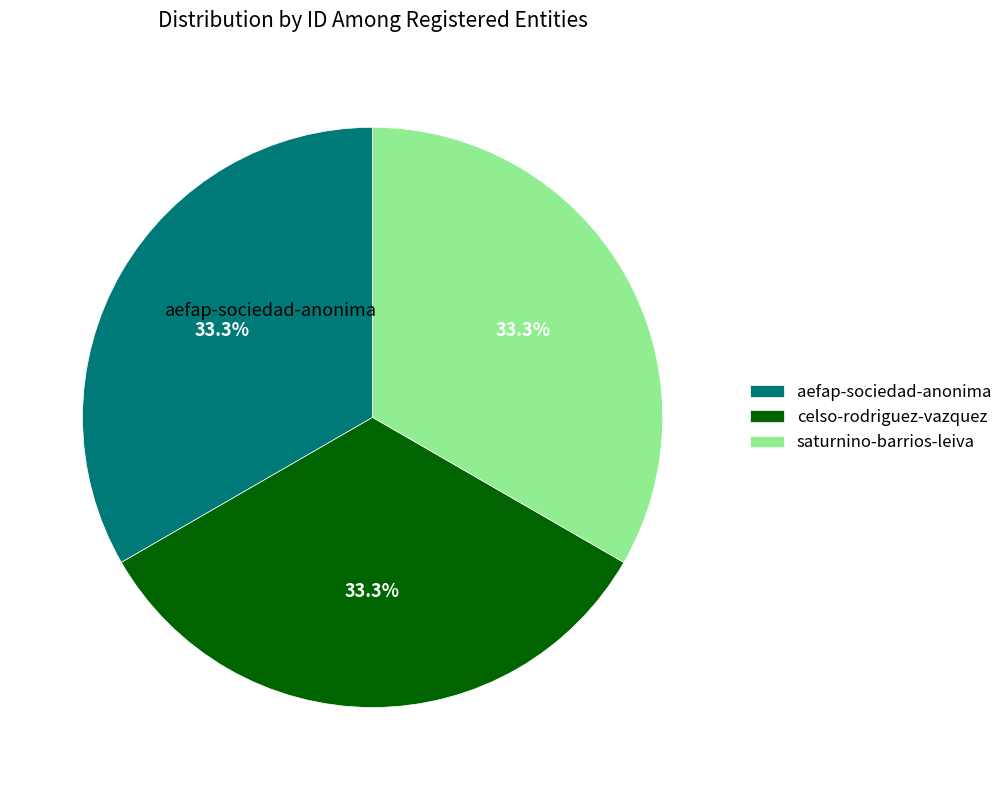

Combined, what portion of the pie is aefap-sociedad-anonima and saturnino-barrios-leiva?

66.7%